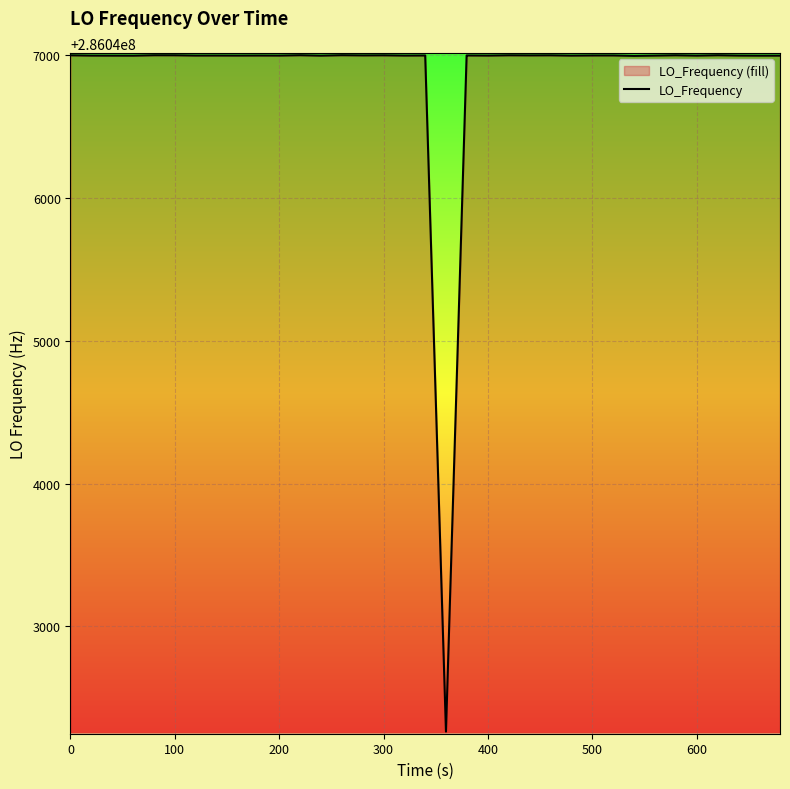

What is the greatest value displayed?

286047001.2